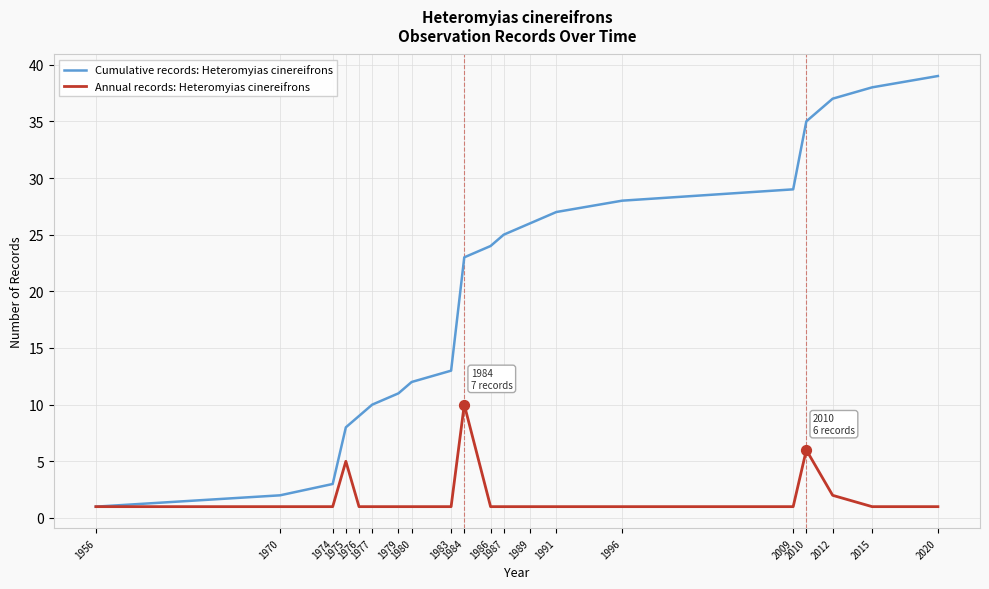

Is the value of Annual records: Heteromyias cinereifrons at 1987 greater than the value of Cumulative records: Heteromyias cinereifrons at 1987?

No